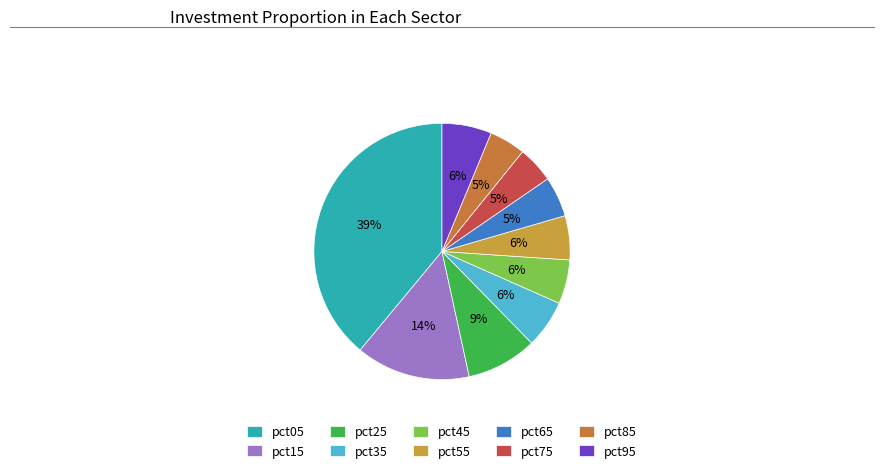

Count the number of slices in the pie.

10